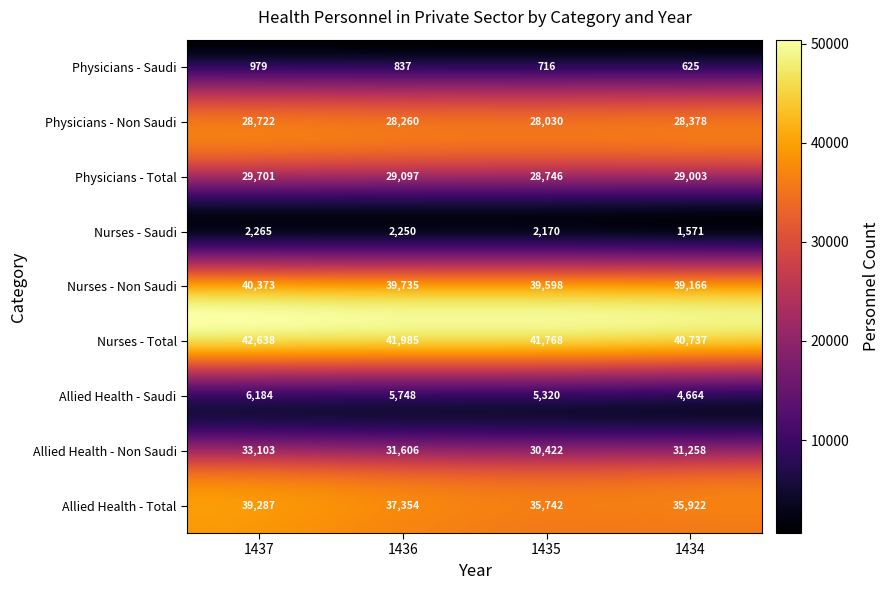

The value of Total at 1 is 42638. True or false?

True